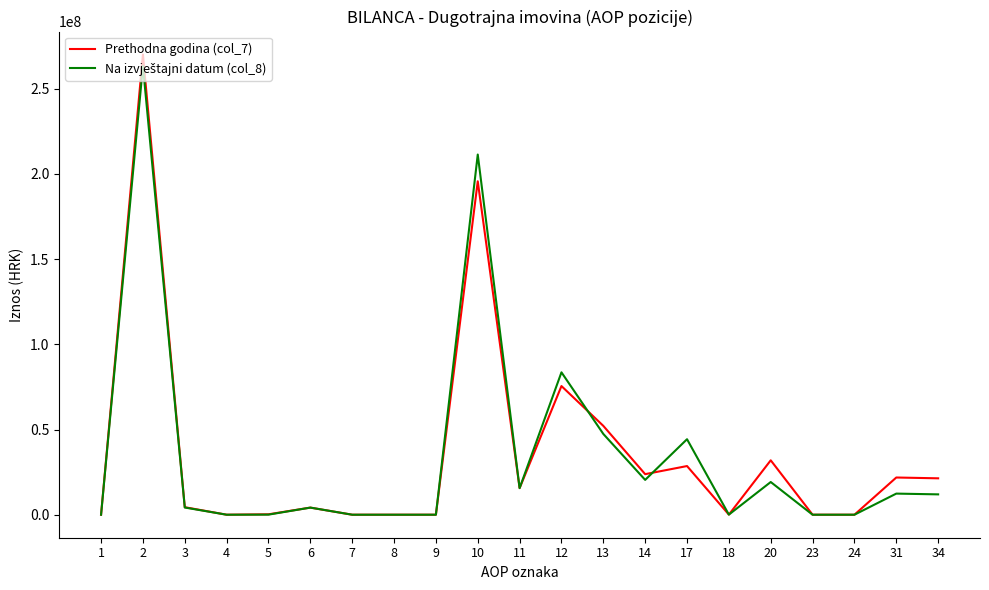

Does the chart have visible grid lines?

No